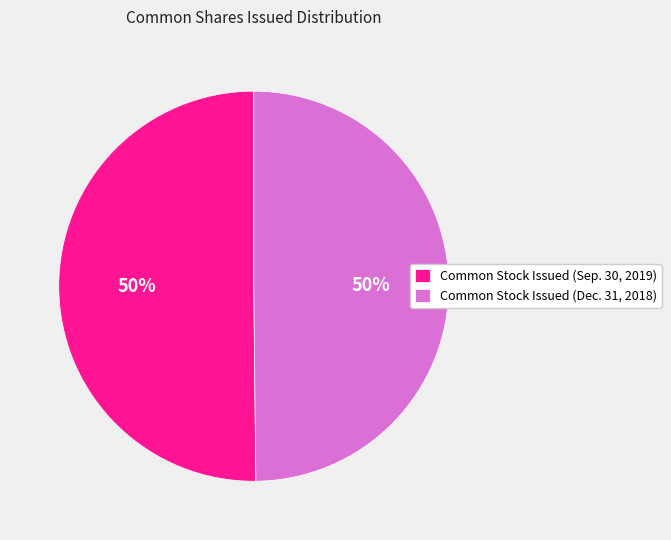

How many segments does this pie chart have?

2